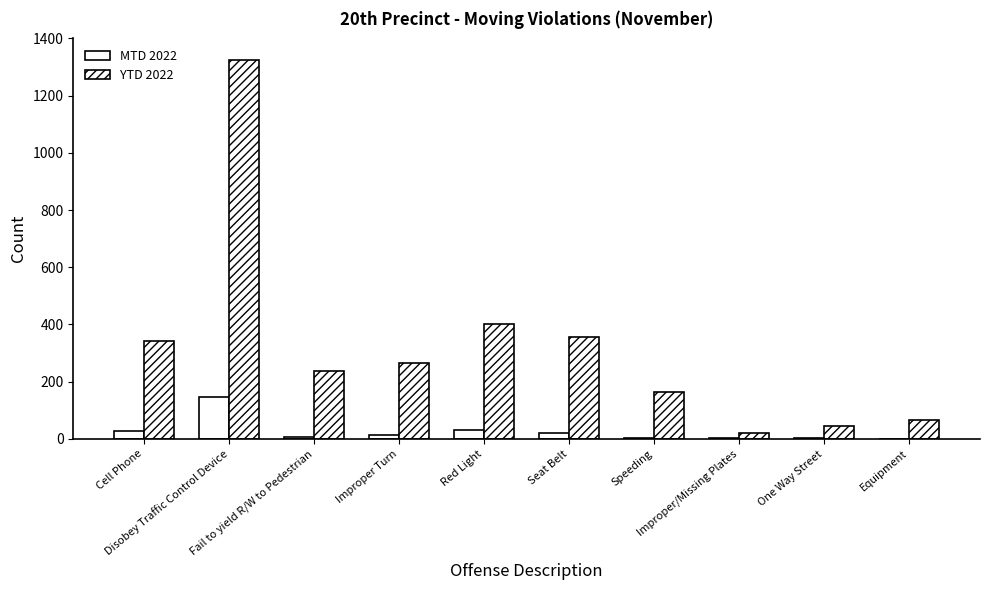

At how many categories does at least one series exceed 624?

1